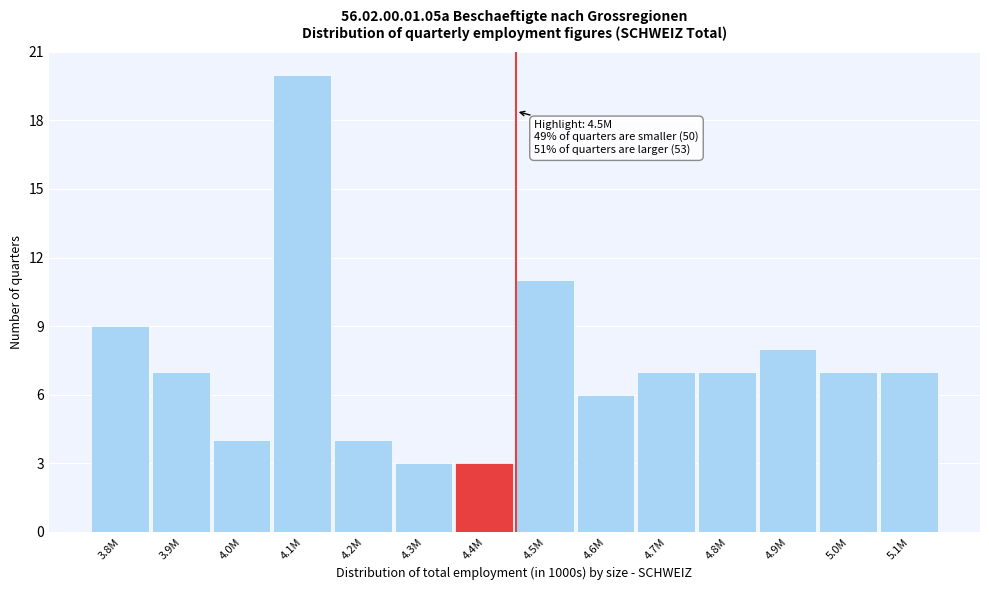

Reading left to right, list all the values displayed in this chart.

9	7	4	20	4	3	3	11	6	7	7	8	7	7